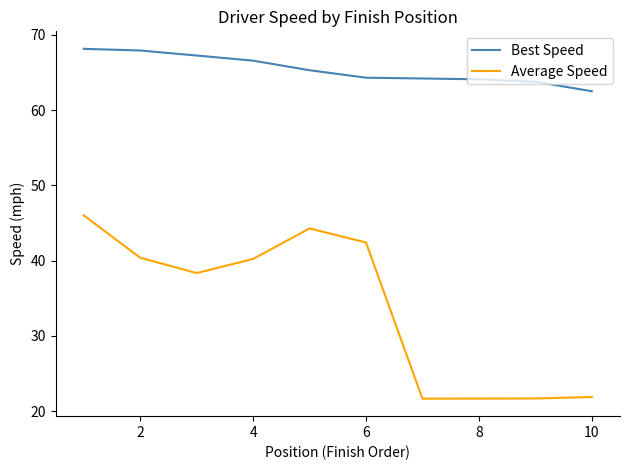

What is the greatest value displayed?

68.2